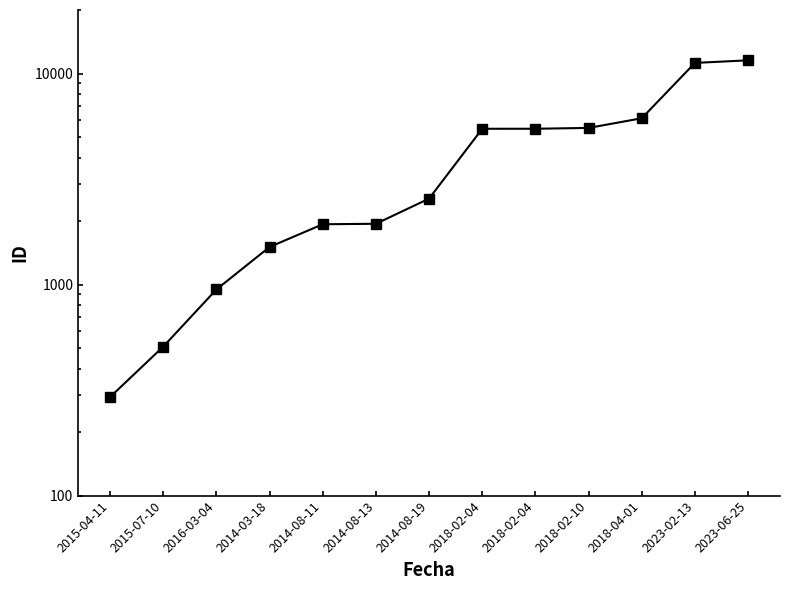

Rank the categories by value from lowest to highest.

2015-04-11, 2015-07-10, 2016-03-04, 2014-03-18, 2014-08-11, 2014-08-13, 2014-08-19, 2018-02-04, 2018-02-04, 2018-02-10, 2018-04-01, 2023-02-13, 2023-06-25